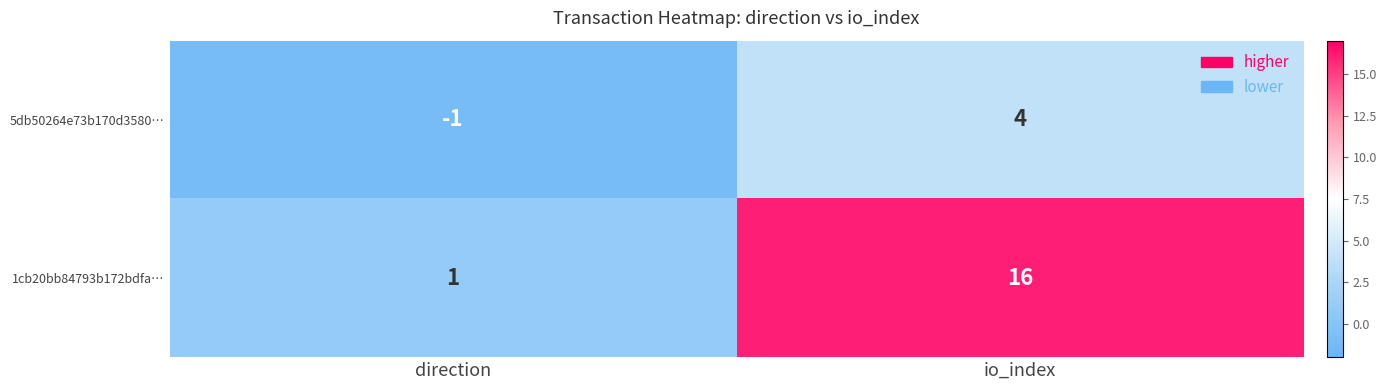

What is the difference between the 1cb20bb84793b172bdfa… values at io_index and direction?

15